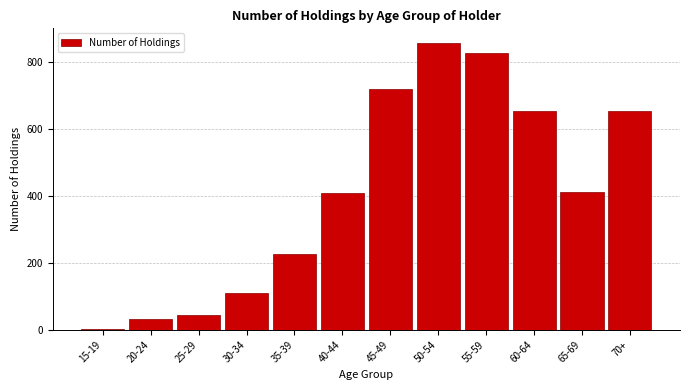

What is the maximum value shown in the chart?

857.4